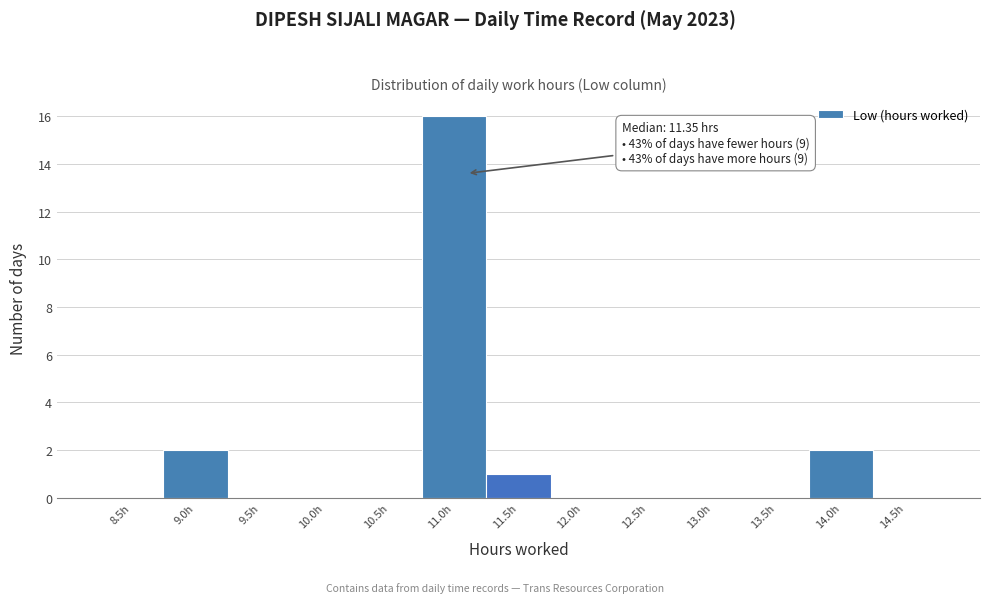

Reading right to left, what are all the values shown in this chart?

14.5h=0	14.0h=2	13.5h=0	13.0h=0	12.5h=0	12.0h=0	11.5h=1	11.0h=16	10.5h=0	10.0h=0	9.5h=0	9.0h=2	8.5h=0